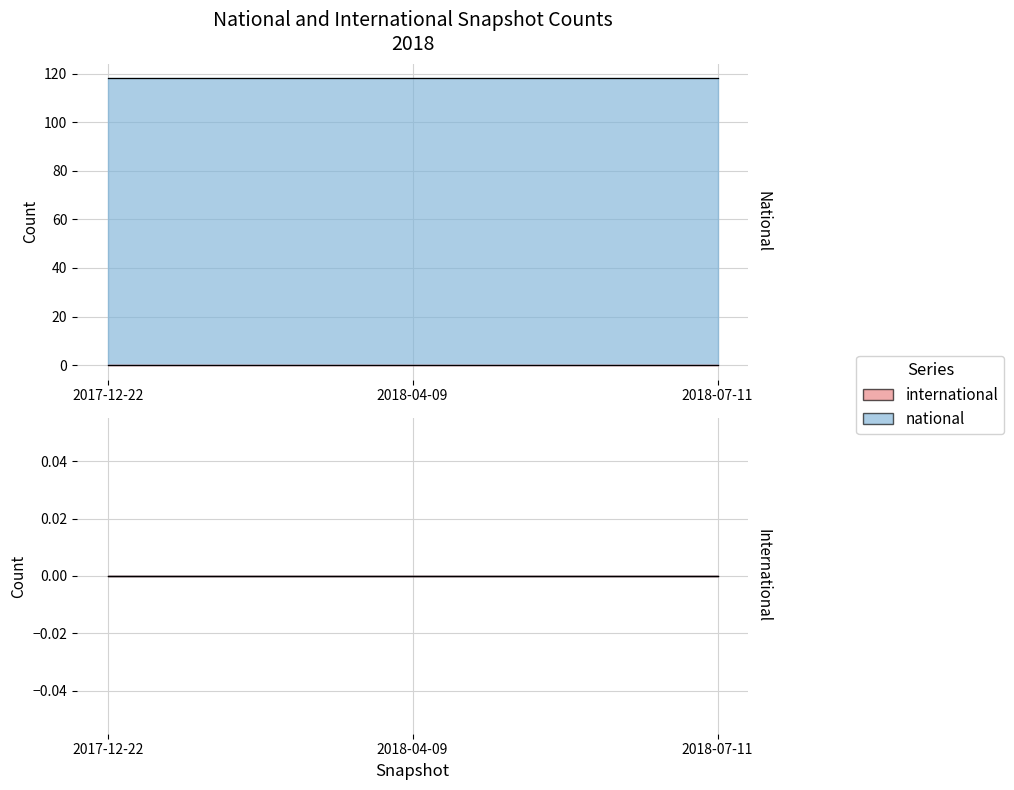

Between 2017-12-22 and 2018-07-11, which series saw the biggest shift?

national